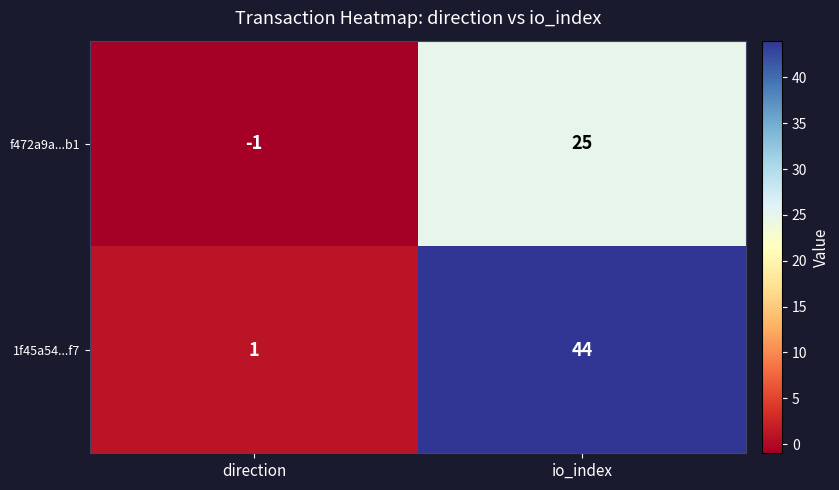

At how many categories does at least one series exceed 13?

1